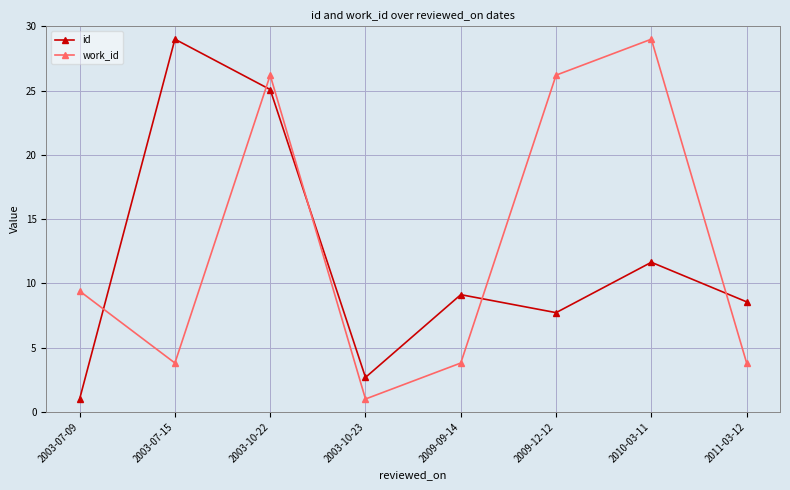

What position from the left is 2003-07-15?

2